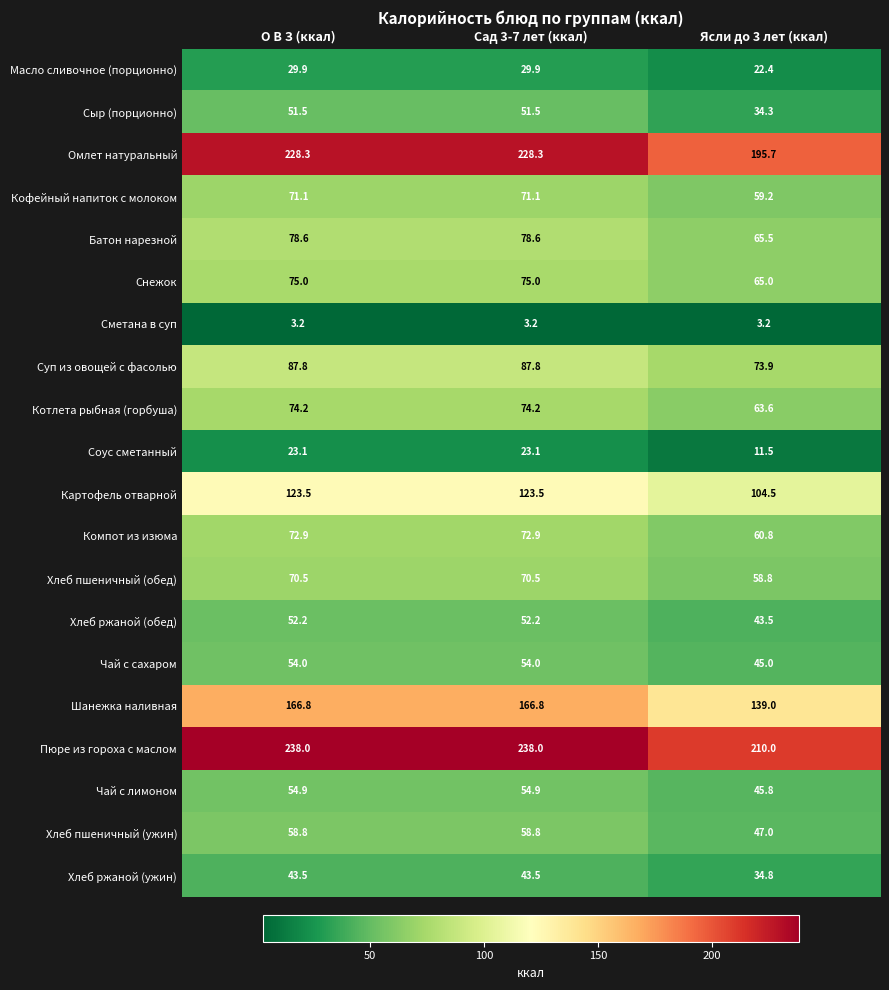

Count the number of categories in the chart.

3